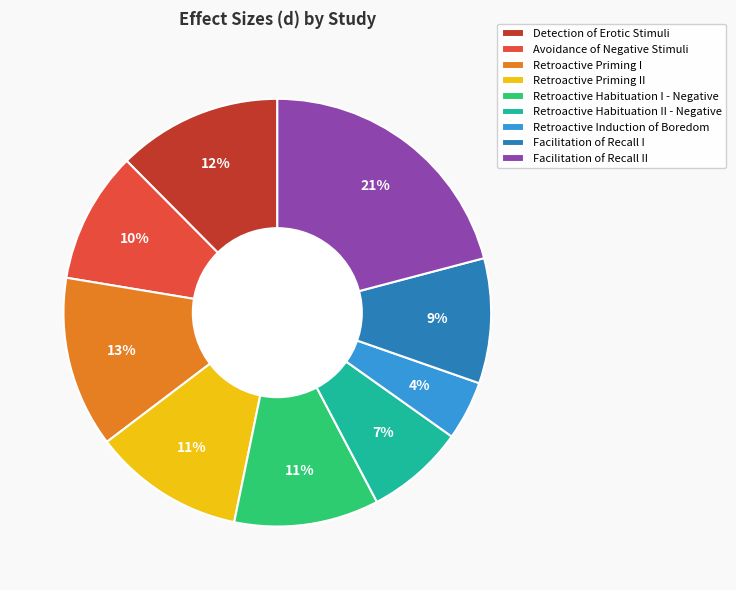

How many slices are in this pie chart?

9